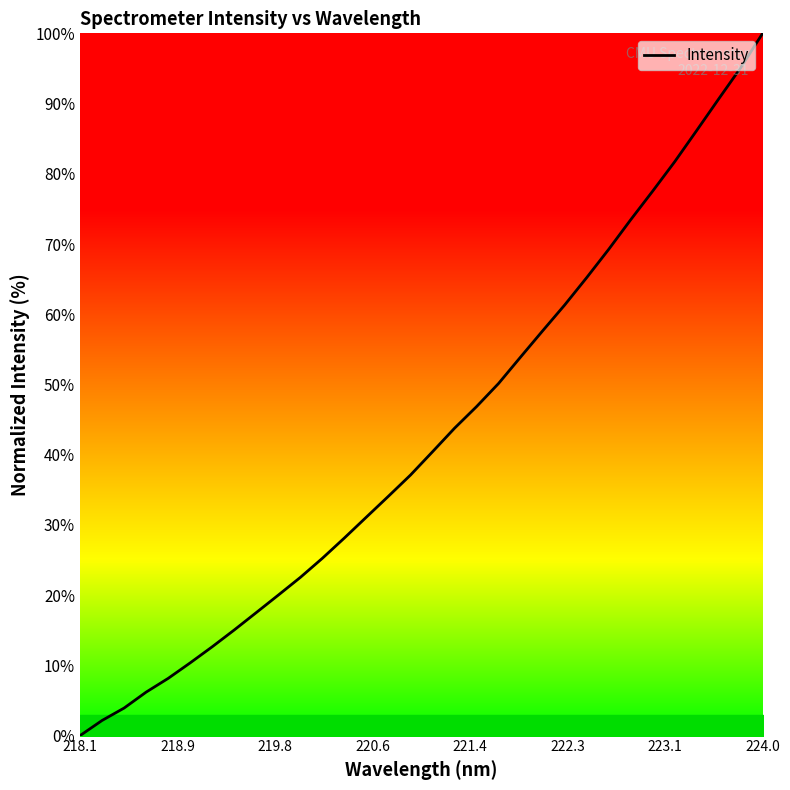

What is the difference between the maximum and minimum values?

100.0